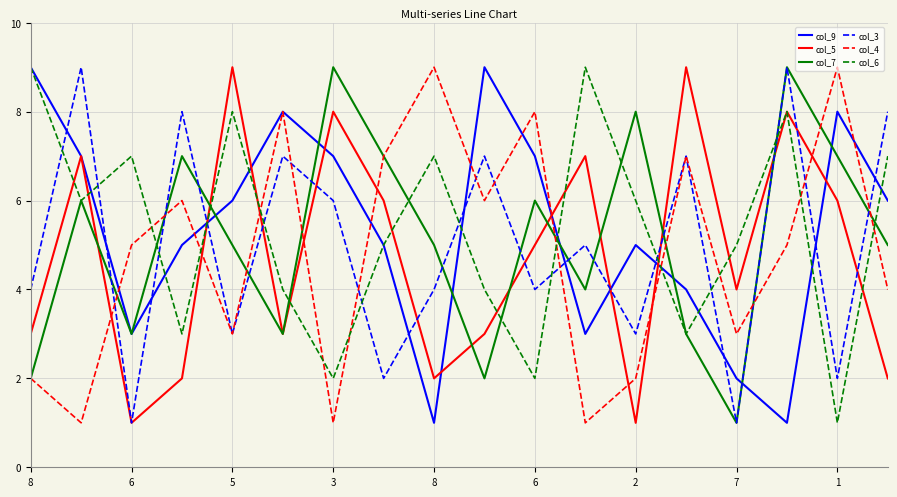

Rank the series by their maximum value, from highest to lowest.

col_9, col_5, col_7, col_3, col_4, col_6